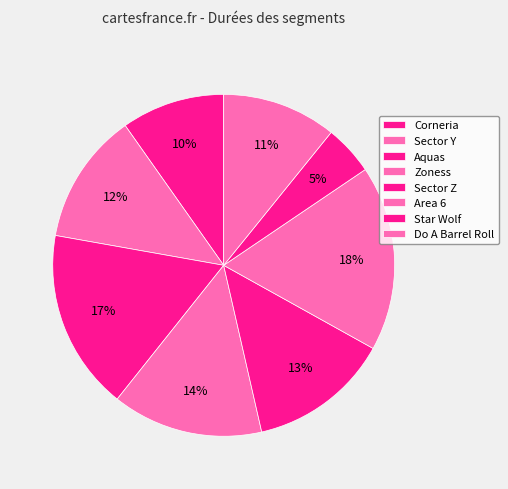

What percentage is the Area 6 slice, to the nearest percent?

18%